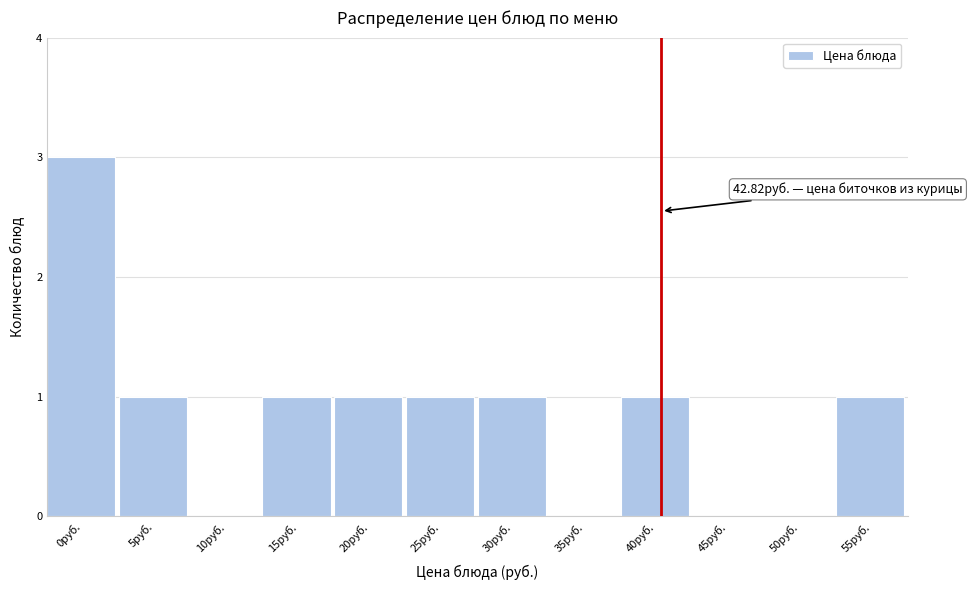

Reading left to right, what are all the values shown in this chart?

0руб.=3	5руб.=1	10руб.=0	15руб.=1	20руб.=1	25руб.=1	30руб.=1	35руб.=0	40руб.=1	45руб.=0	50руб.=0	55руб.=1